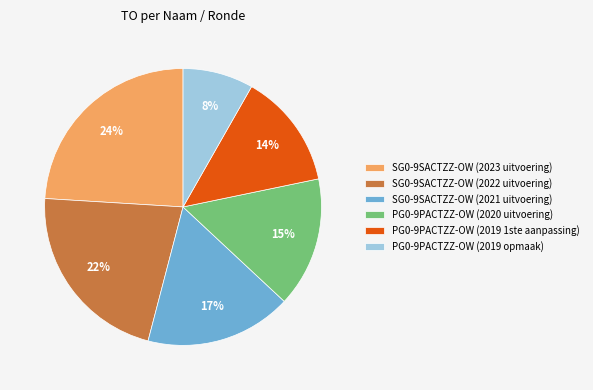

The PG0-9PACTZZ-OW (2019 opmaak) slice represents 20% of the pie. True or false?

False